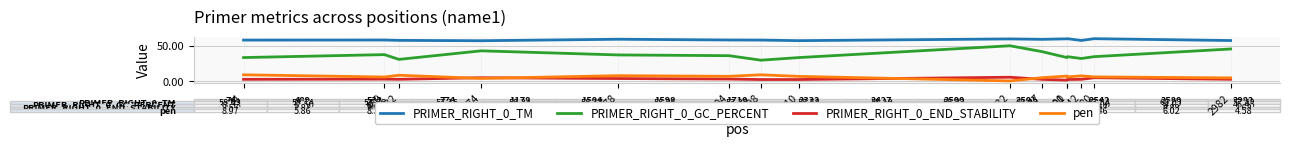

What are all the series names shown in the legend?

PRIMER_RIGHT_0_TM, PRIMER_RIGHT_0_GC_PERCENT, PRIMER_RIGHT_0_END_STABILITY, pen